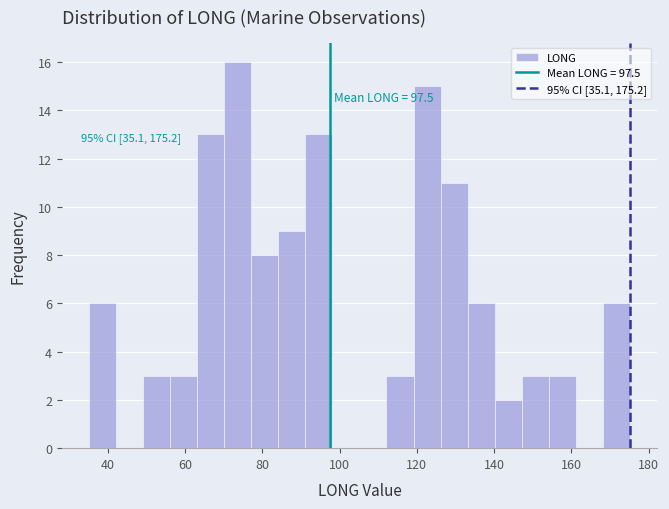

Read against the x-axis, roughly where is the centre of the tallest bar?

74